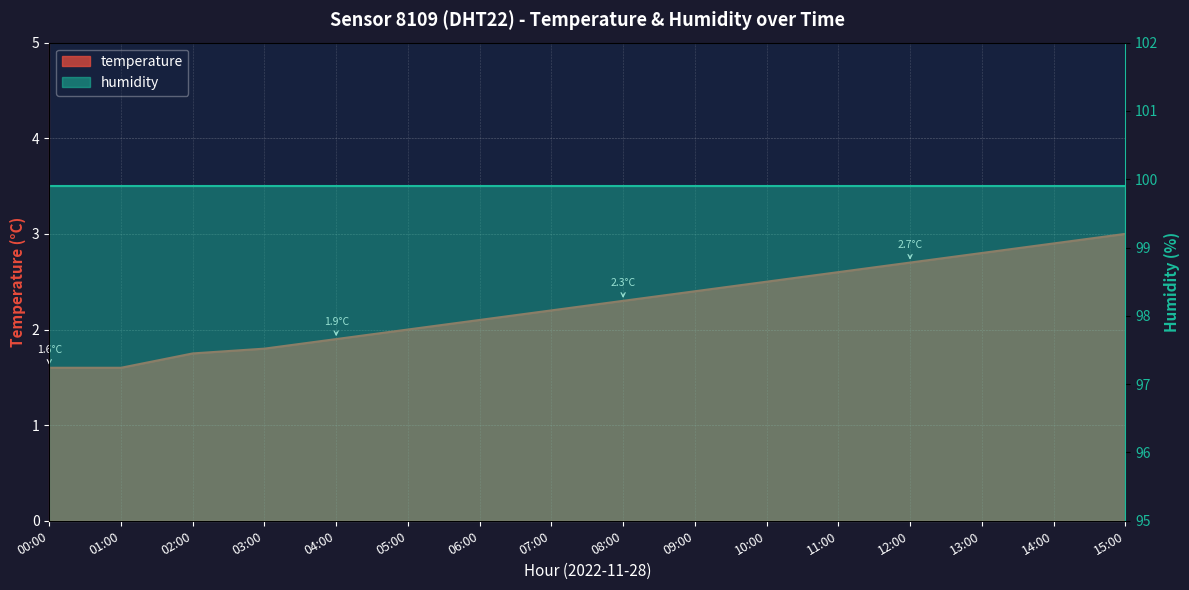

Rank the categories by value from lowest to highest.

00:00, 01:00, 02:00, 03:00, 04:00, 05:00, 06:00, 07:00, 08:00, 09:00, 10:00, 11:00, 12:00, 13:00, 14:00, 15:00